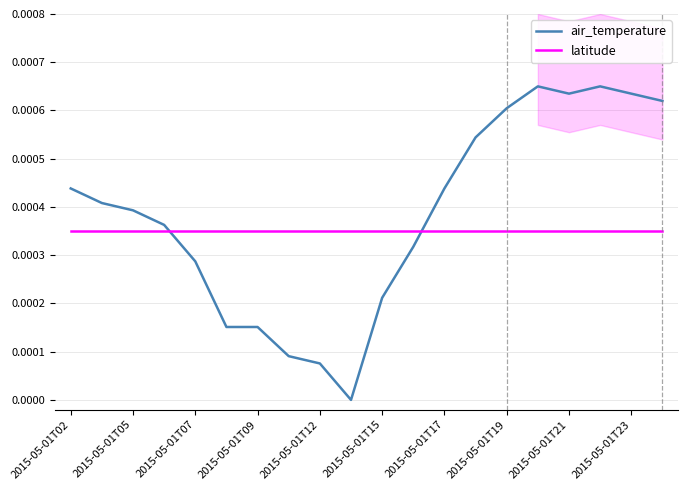

How many times do air_temperature and latitude cross each other?

2